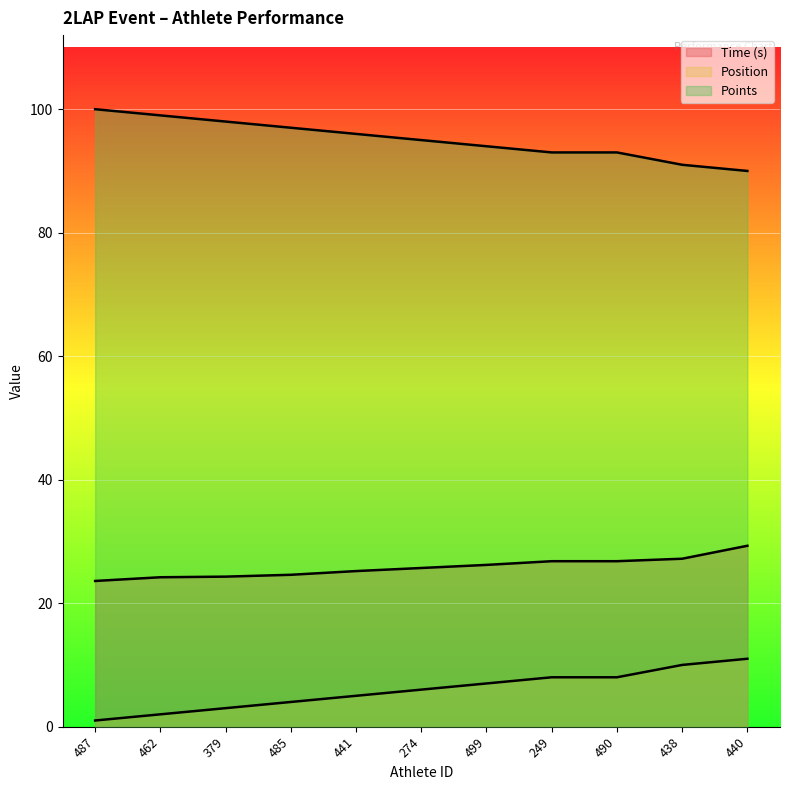

Which series has the largest total across all categories?

Points